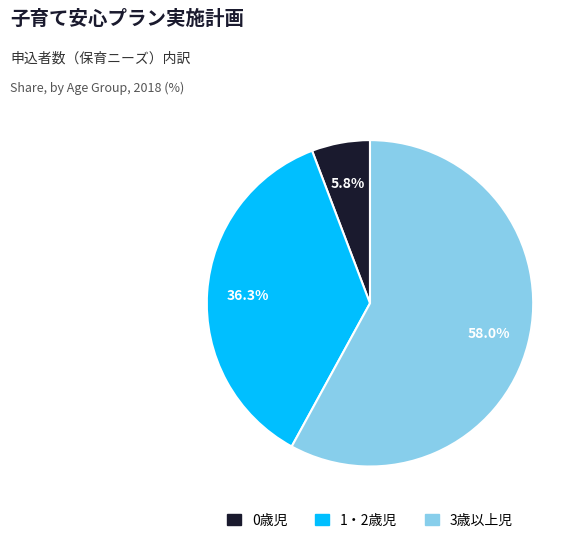

To the nearest percent, what is the difference between the largest and smallest slice percentages?

52%